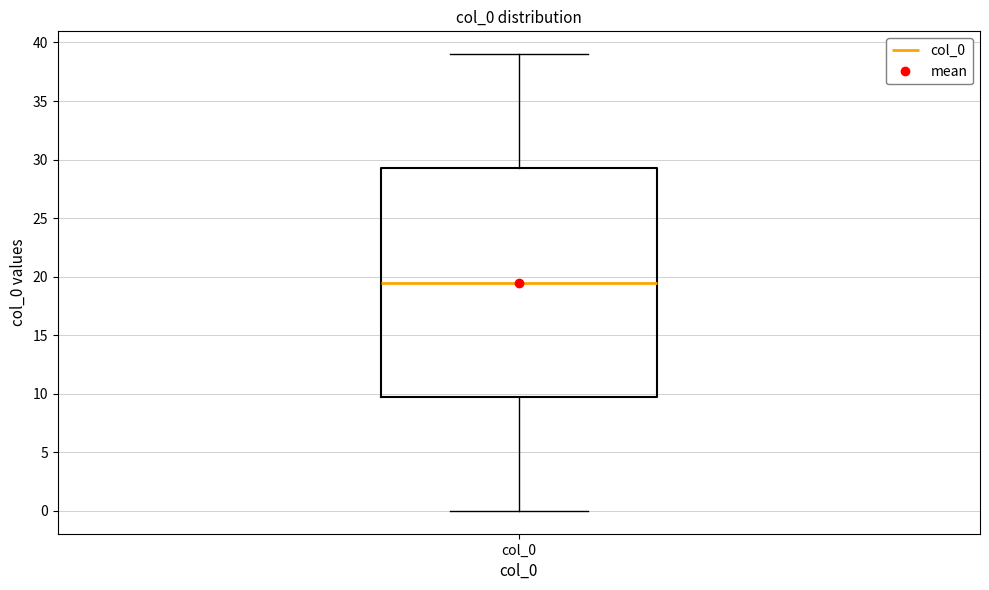

Where does the median line of the box for col_0 sit on the y-axis? The values are not printed on the chart, so give them approximately, as read against the axis.

19.5